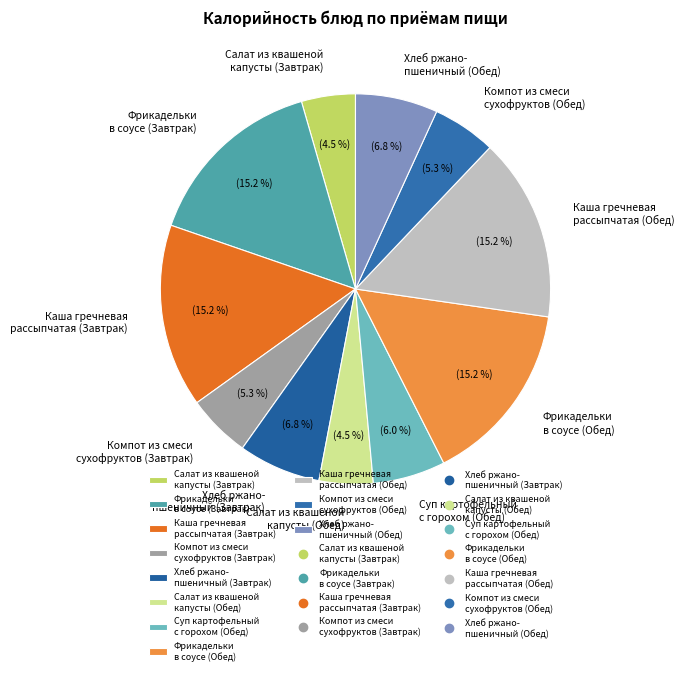

Is Фрикадельки в соусе (Обед) the majority of the pie?

No